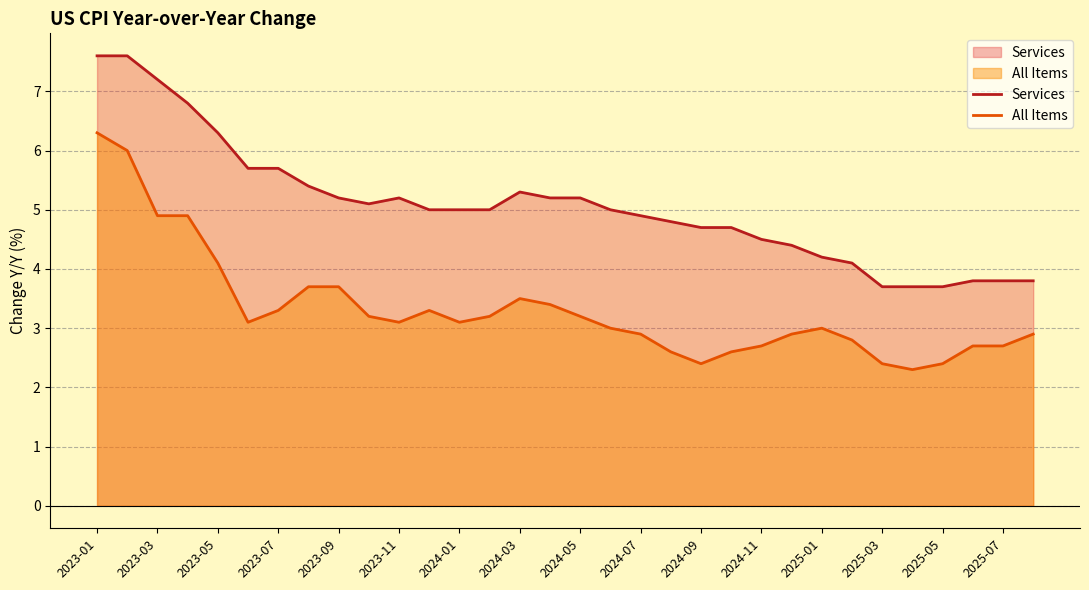

At which category is the sum across all series the highest?

2023-01